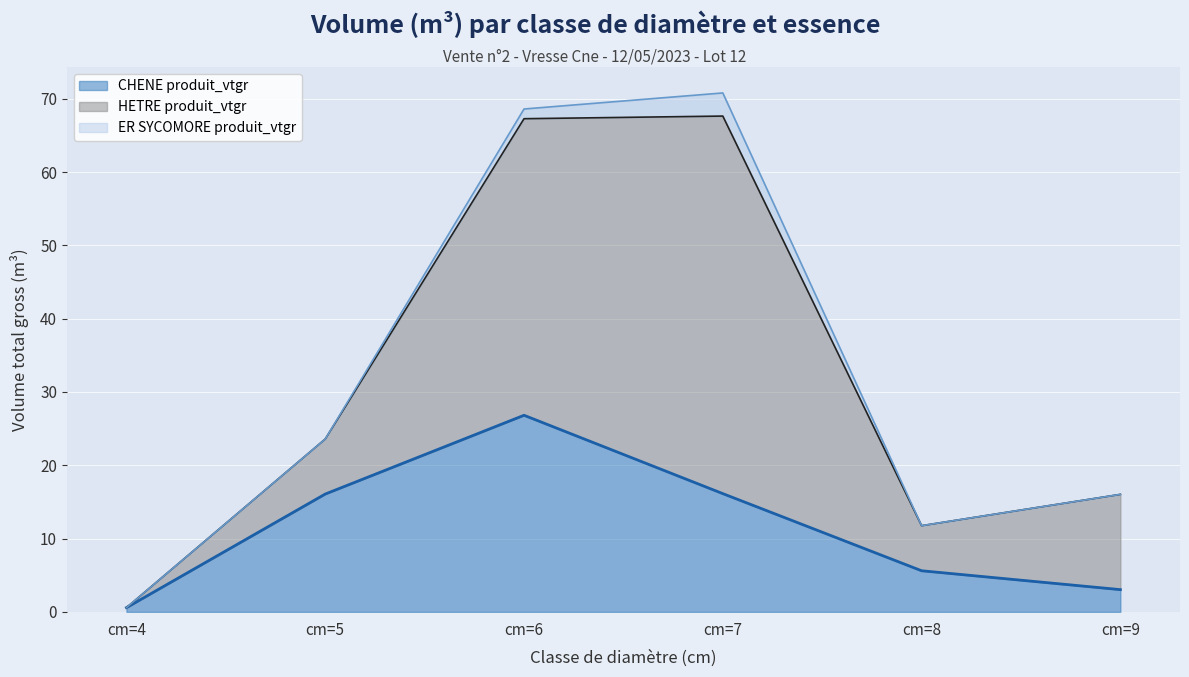

What are all the series names shown in the legend?

CHENE produit_vtgr, HETRE produit_vtgr, ER SYCOMORE produit_vtgr